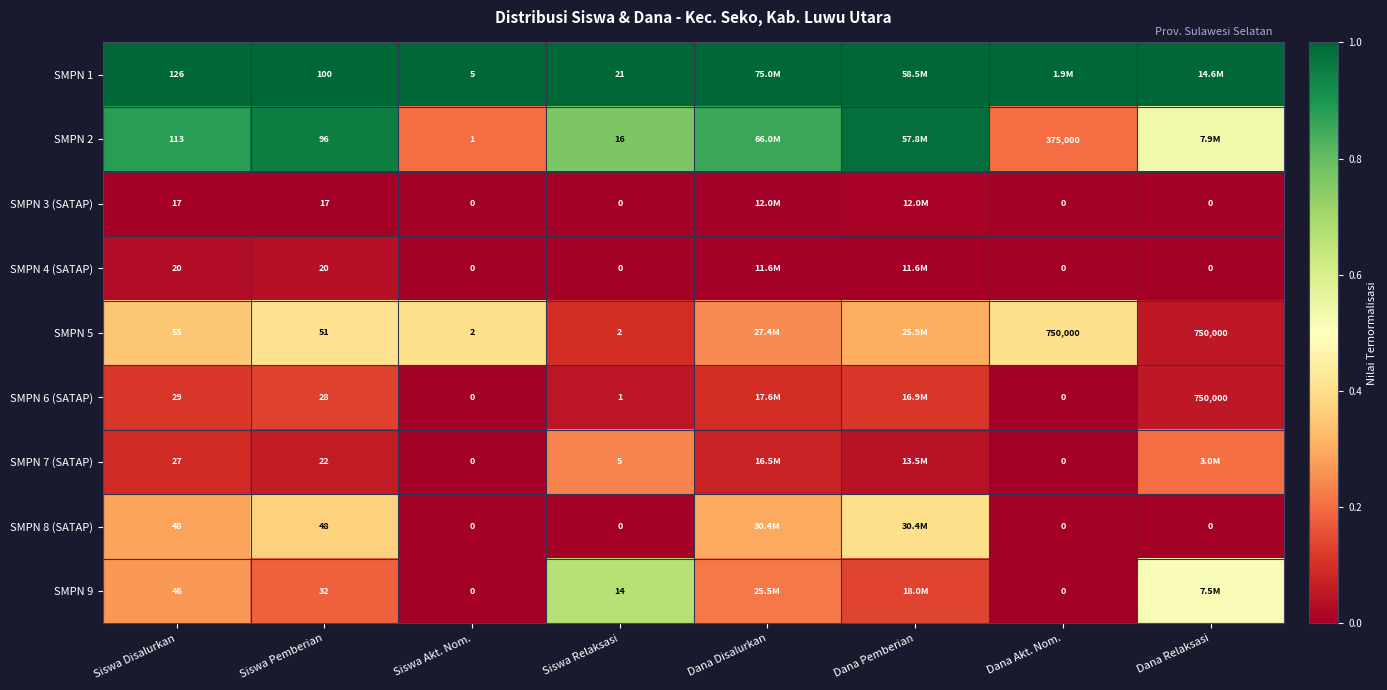

At which category does the chart reach its minimum across all series?

Siswa Disalurkan